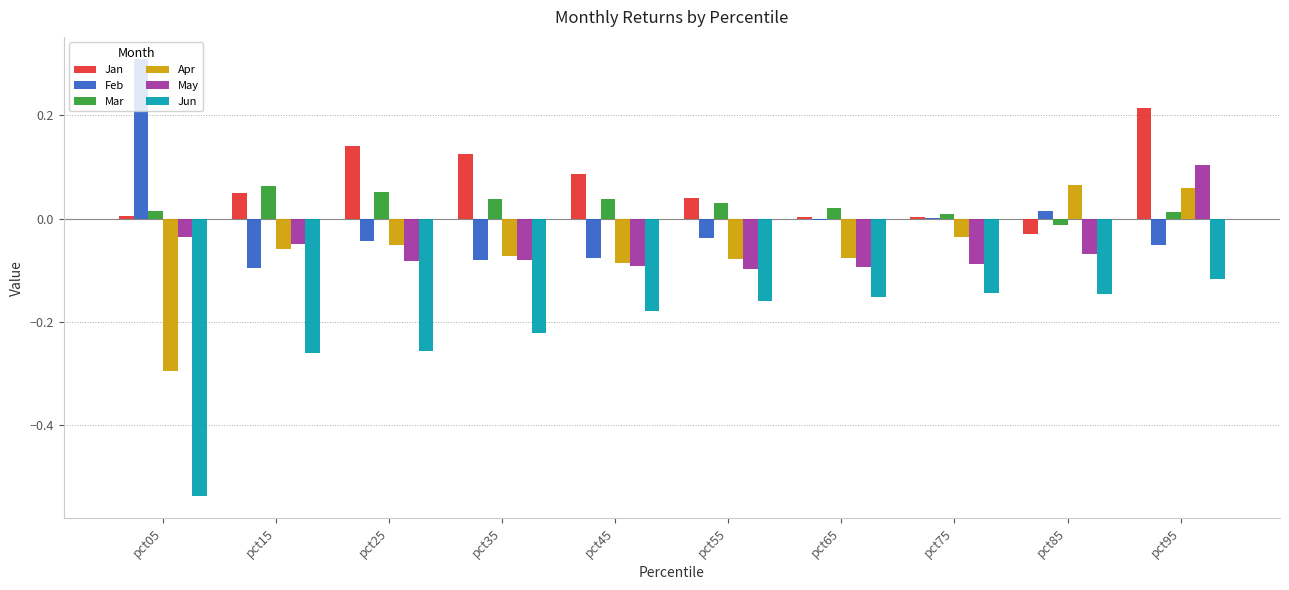

At which label does Mar first exceed 0?

pct05